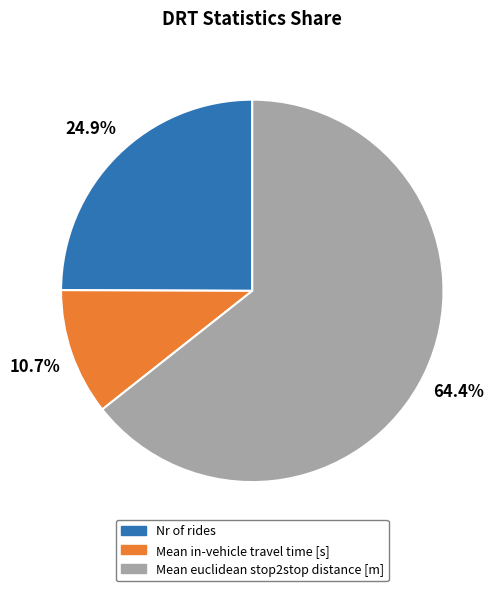

Which category has the smallest portion of the pie?

Mean in-vehicle travel time [s]